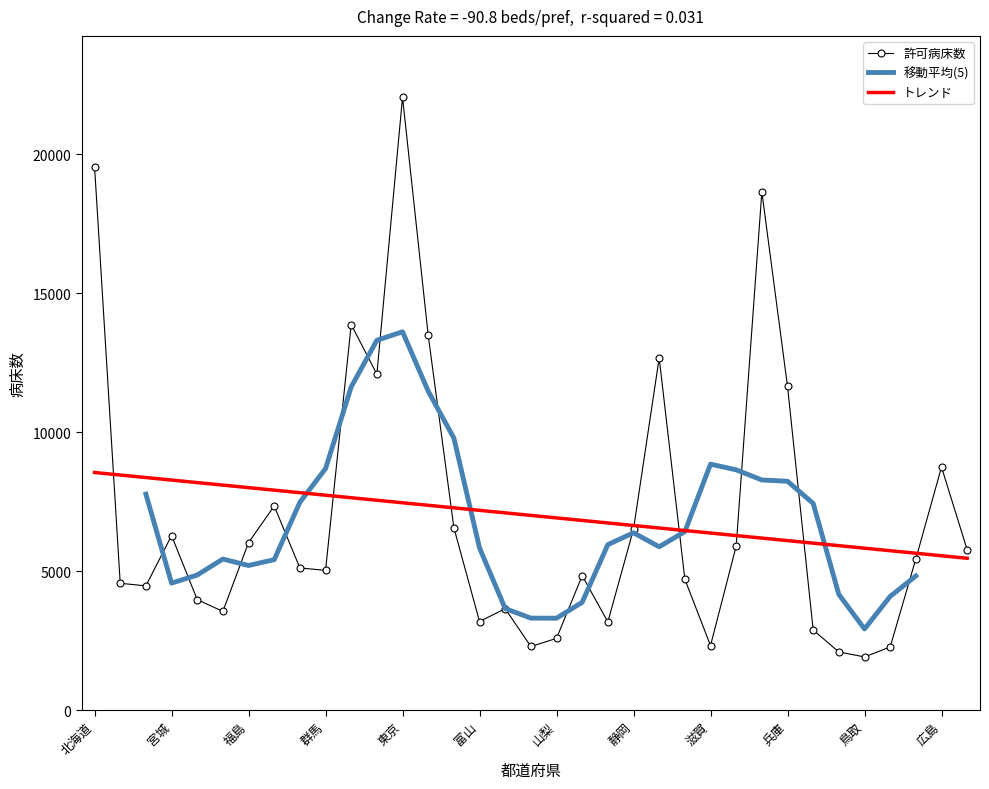

What is the label of the 1st point from the left?

北海道